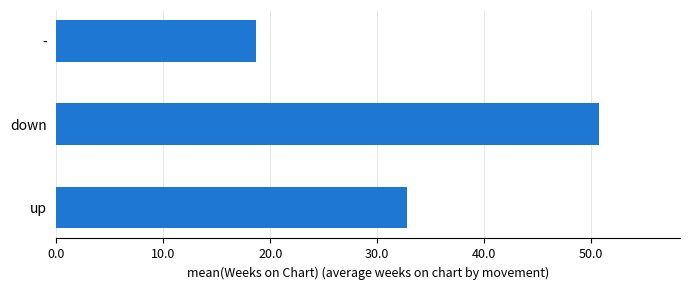

Rank the categories by value from highest to lowest.

down, up, -